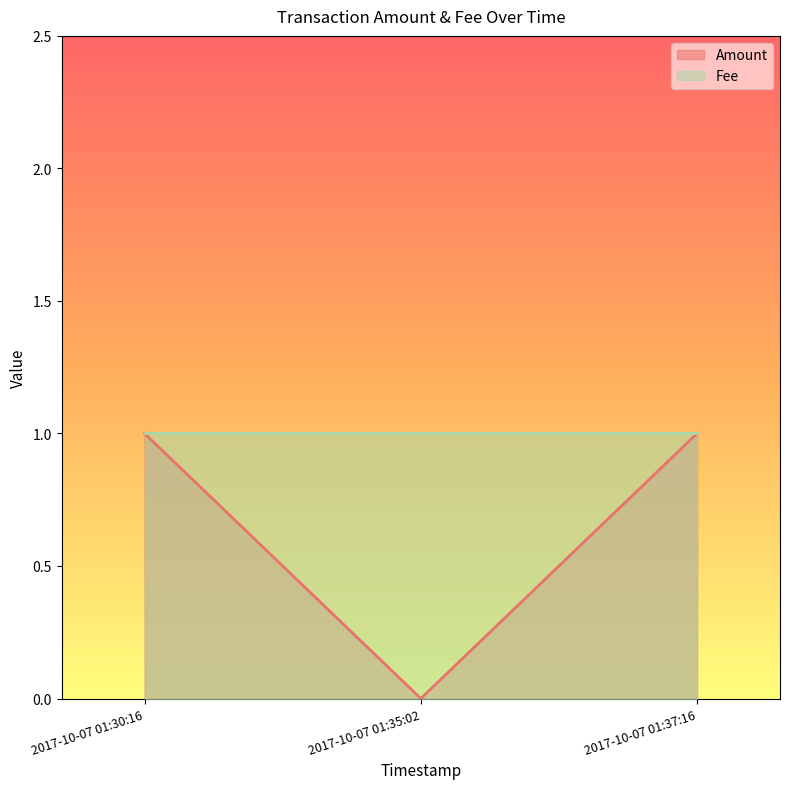

How many positive values does the Amount series have?

2